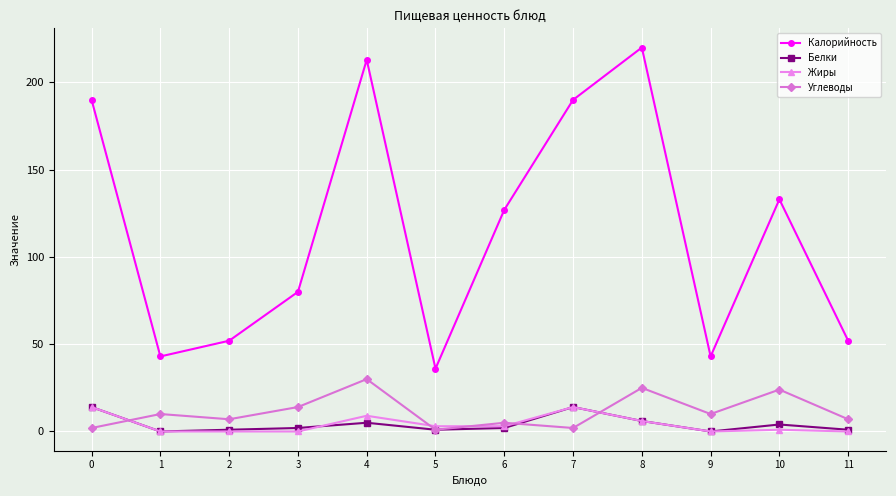

The value of Белки at 3 is 2. True or false?

True